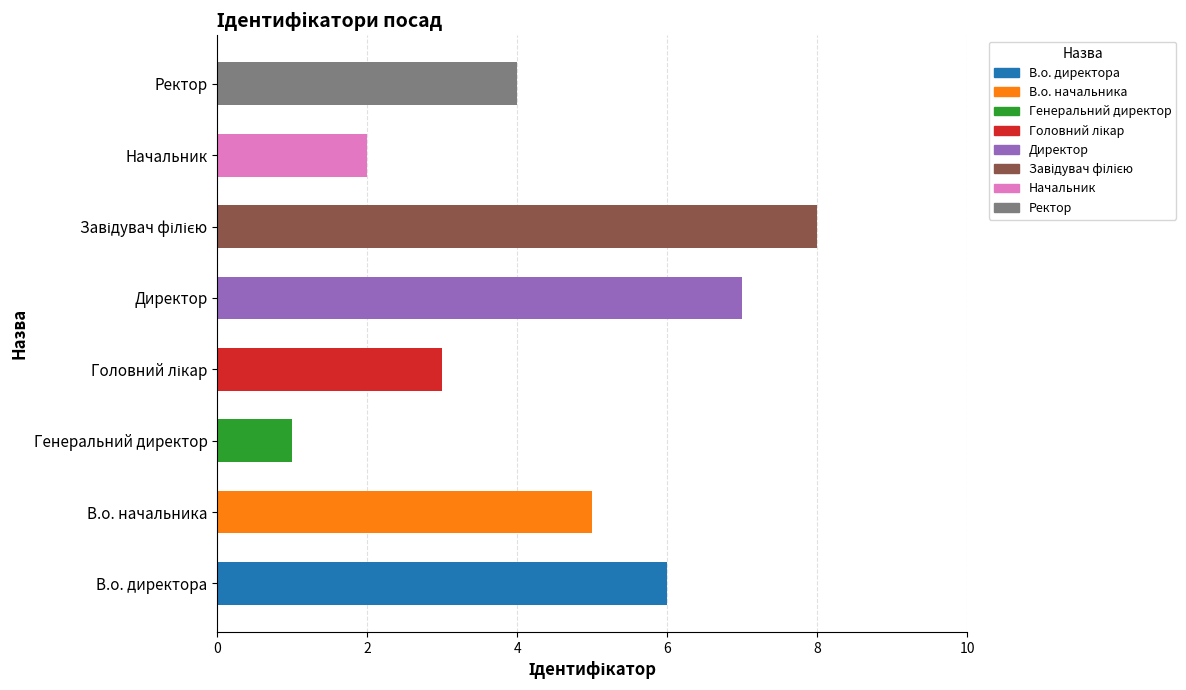

Are the bars grouped side by side (vs. stacked)?

No